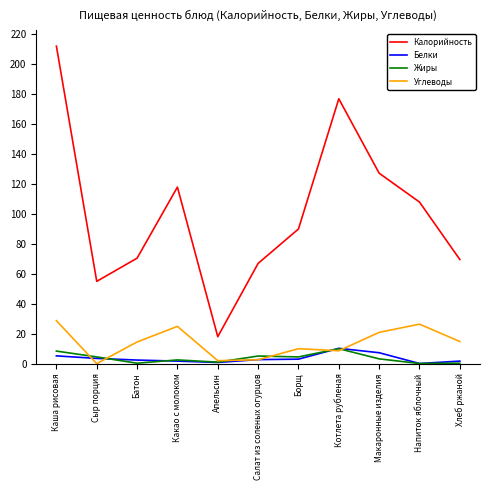

True or false: Жиры and Калорийность intersect in this chart.

False